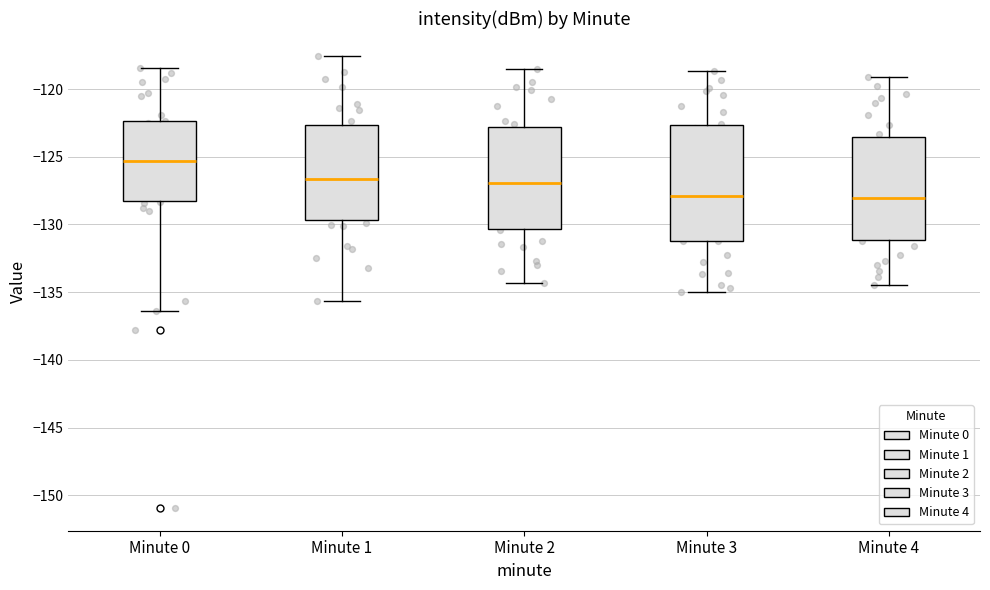

Where is the lower edge of the box for Minute 2 on the y-axis? The values are not printed on the chart, so give them approximately, as read against the axis.

-130.5